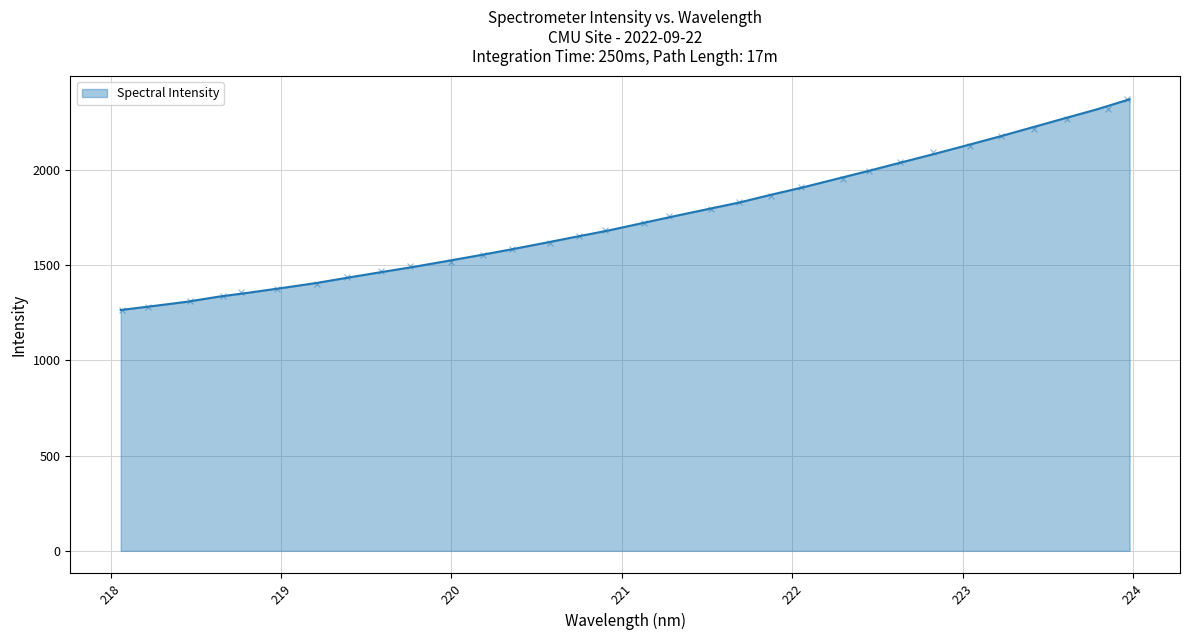

Which has a higher value, 223.9802 or 223.2172?

223.9802